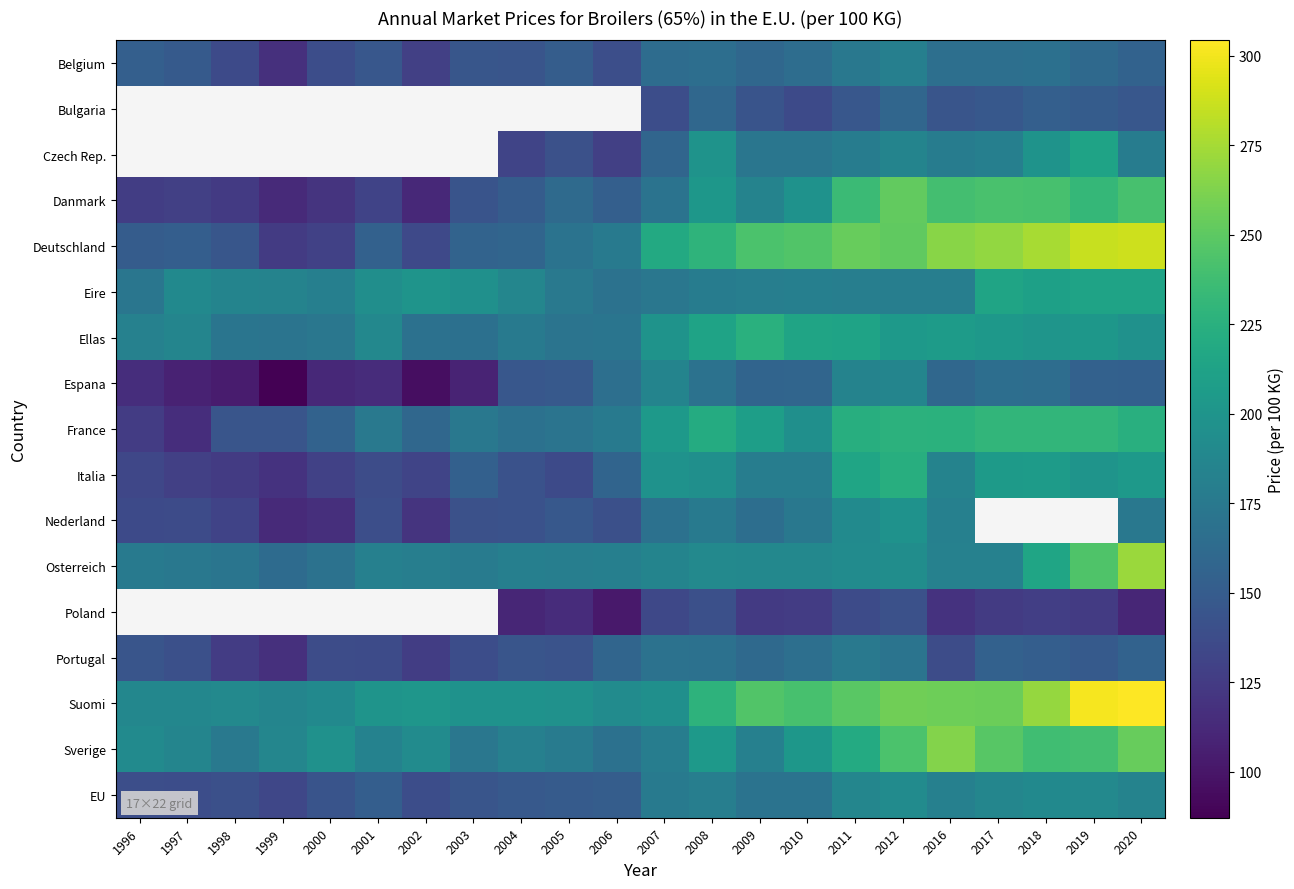

At which label does Italia reach its peak?

2012